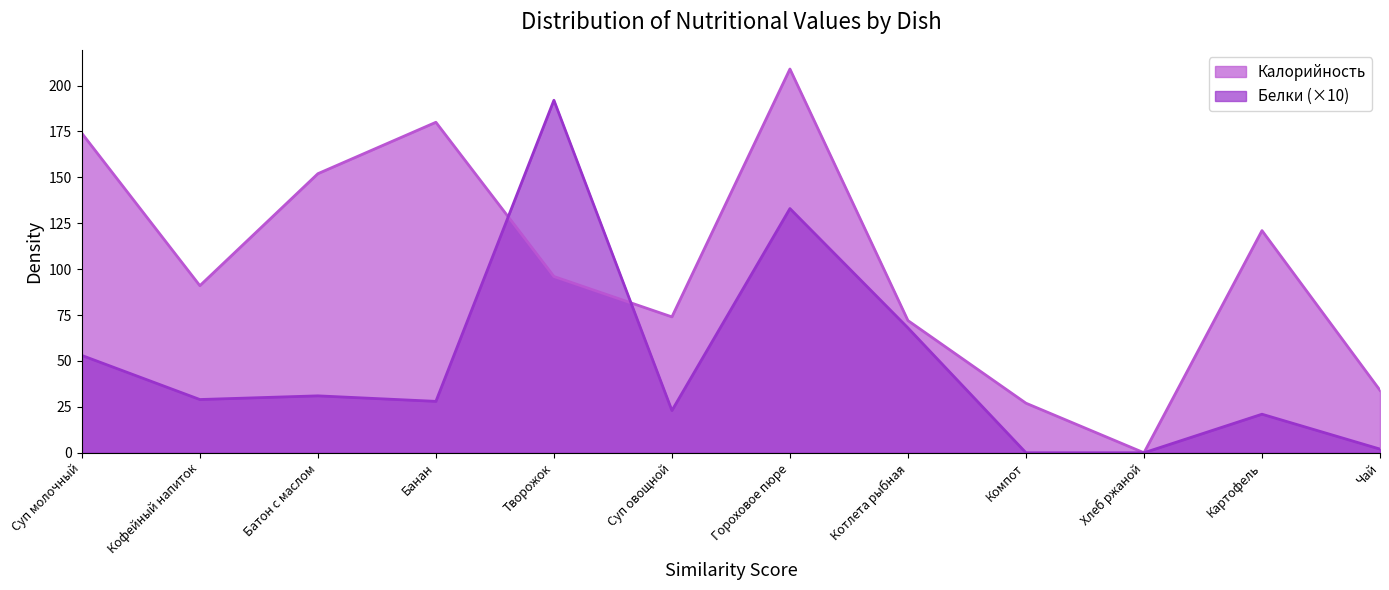

What are all the series names shown in the legend?

Калорийность, Белки (×10)